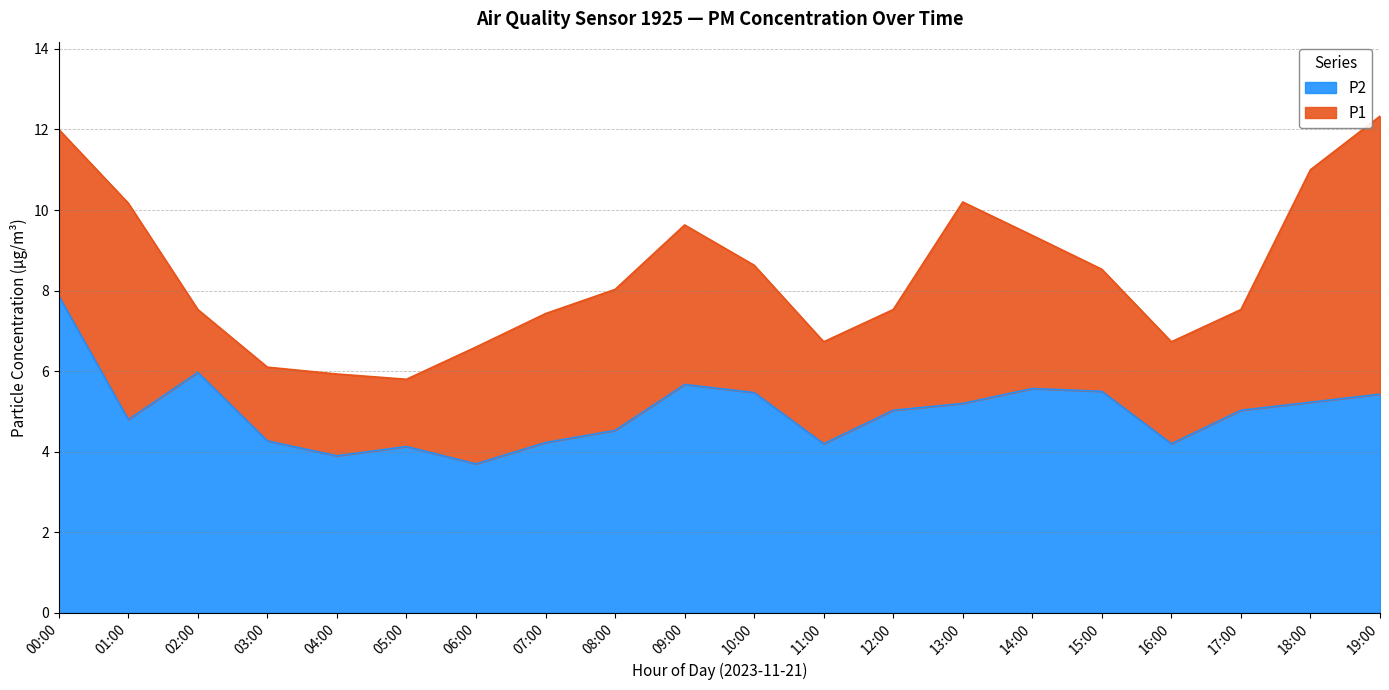

What is the approximate value of P1 at 13:00?

10.2